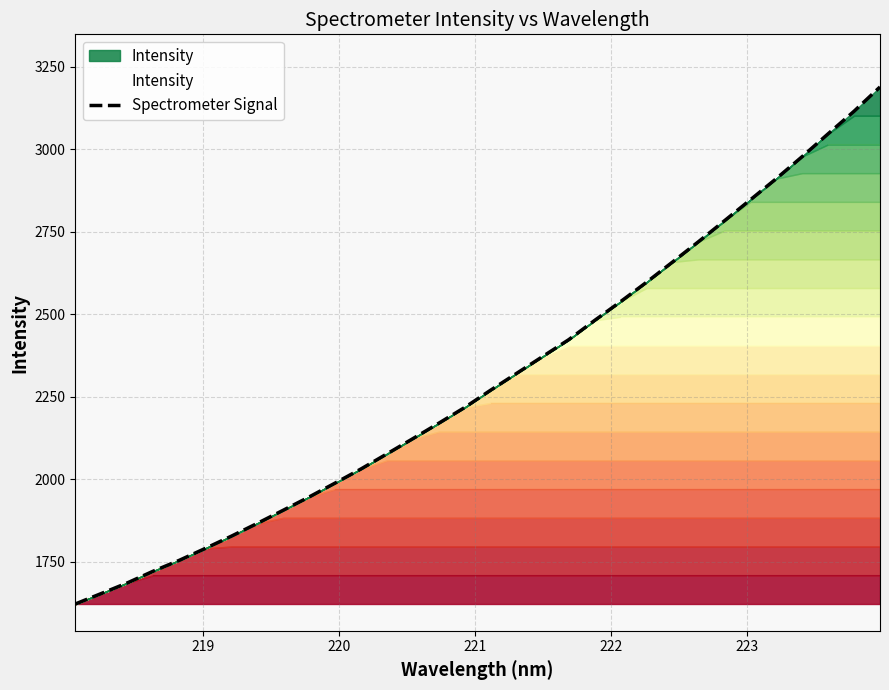

What is the difference between the maximum and minimum values?

1566.3